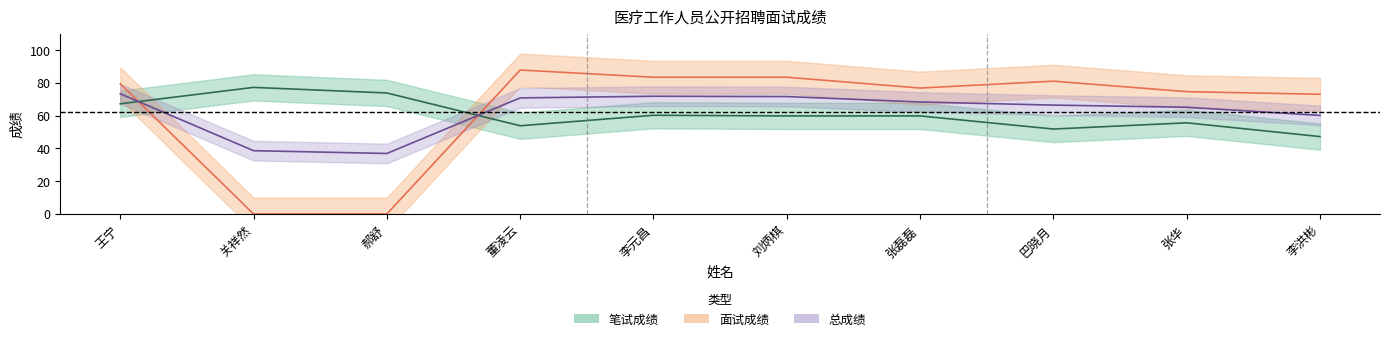

What is the value of the 面试成绩 point at the 1st from the left?

79.4